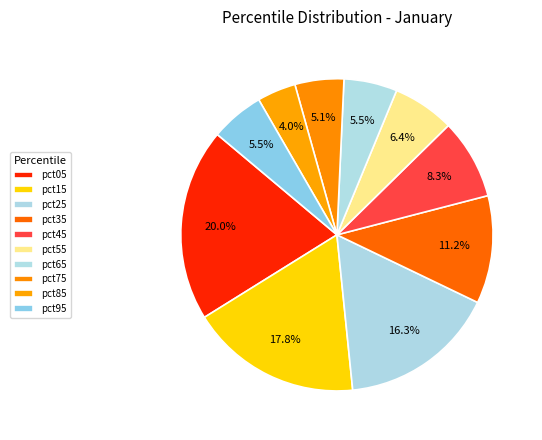

Rank the categories by value from highest to lowest.

pct05, pct15, pct25, pct35, pct45, pct55, pct95, pct65, pct75, pct85